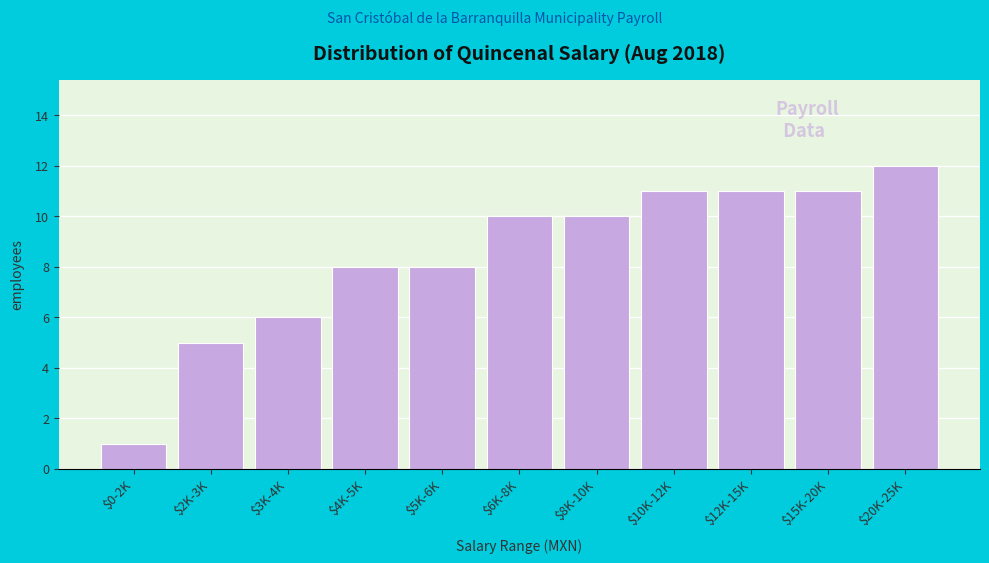

Reading right to left, transcribe all the data shown in this chart.

12	11	11	11	10	10	8	8	6	5	1